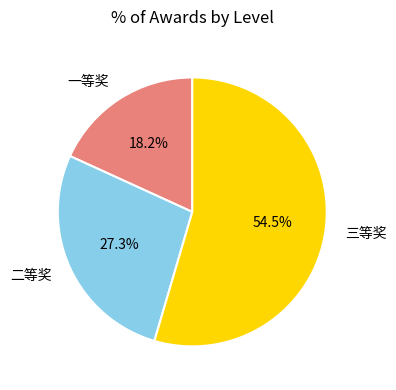

What is the smallest slice in the pie chart?

一等奖